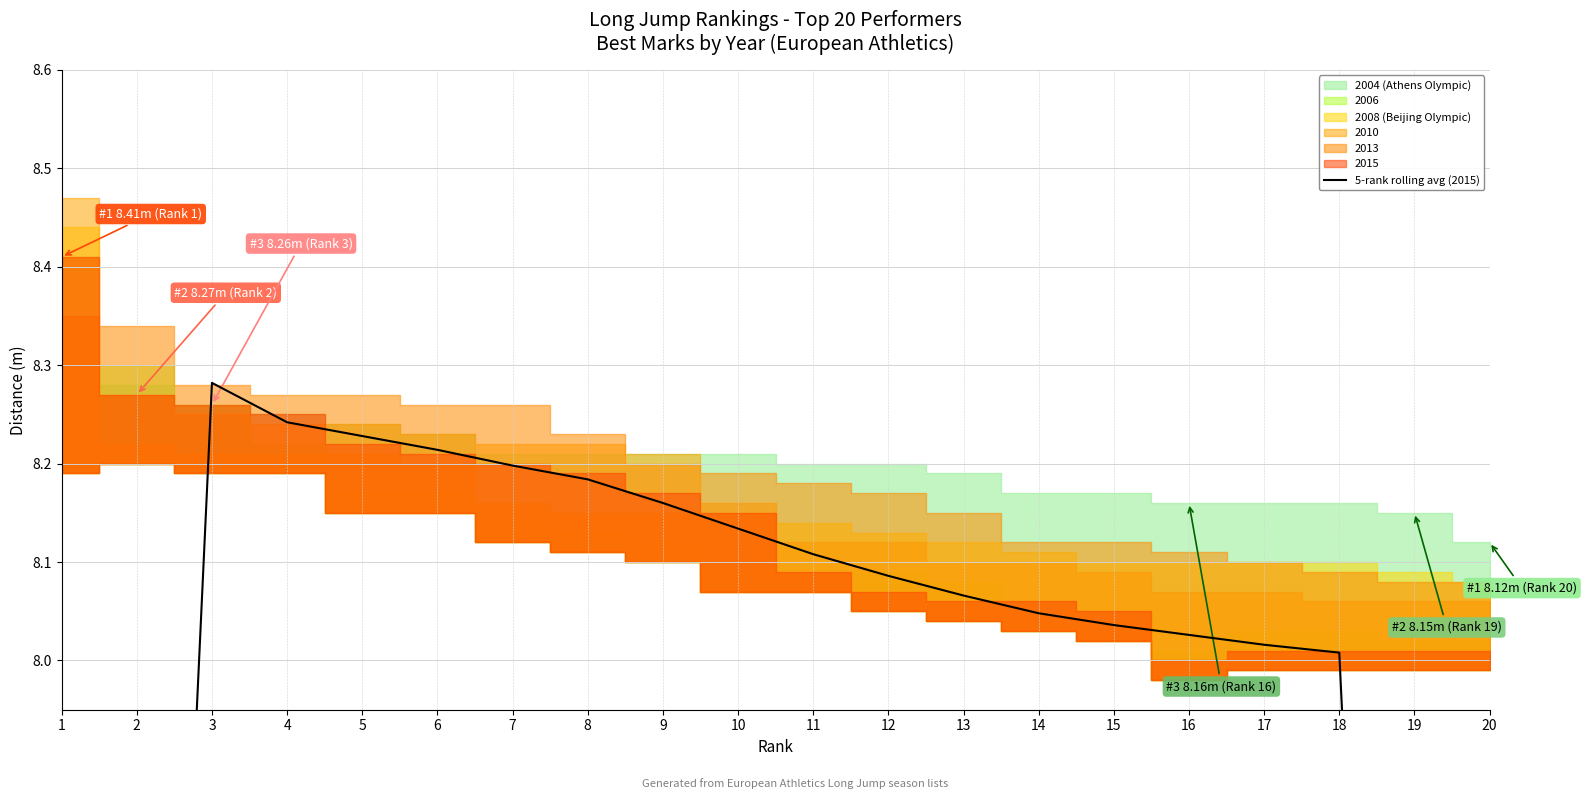

True or false: the data shows 11.0 at 14.

False